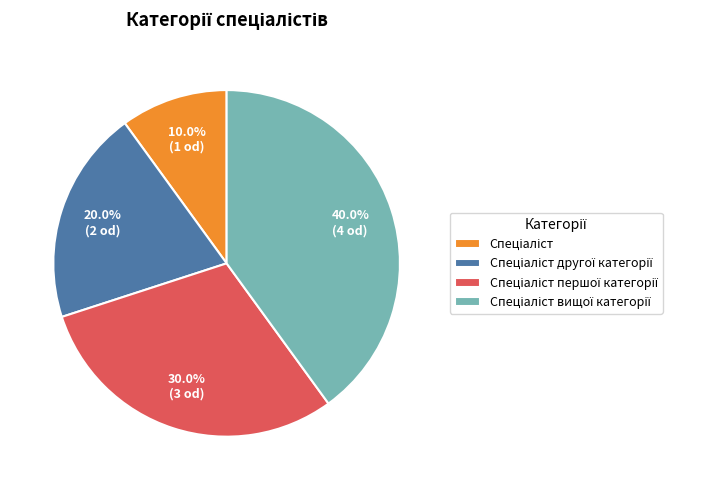

Is there any slice that represents more than half of the pie?

No